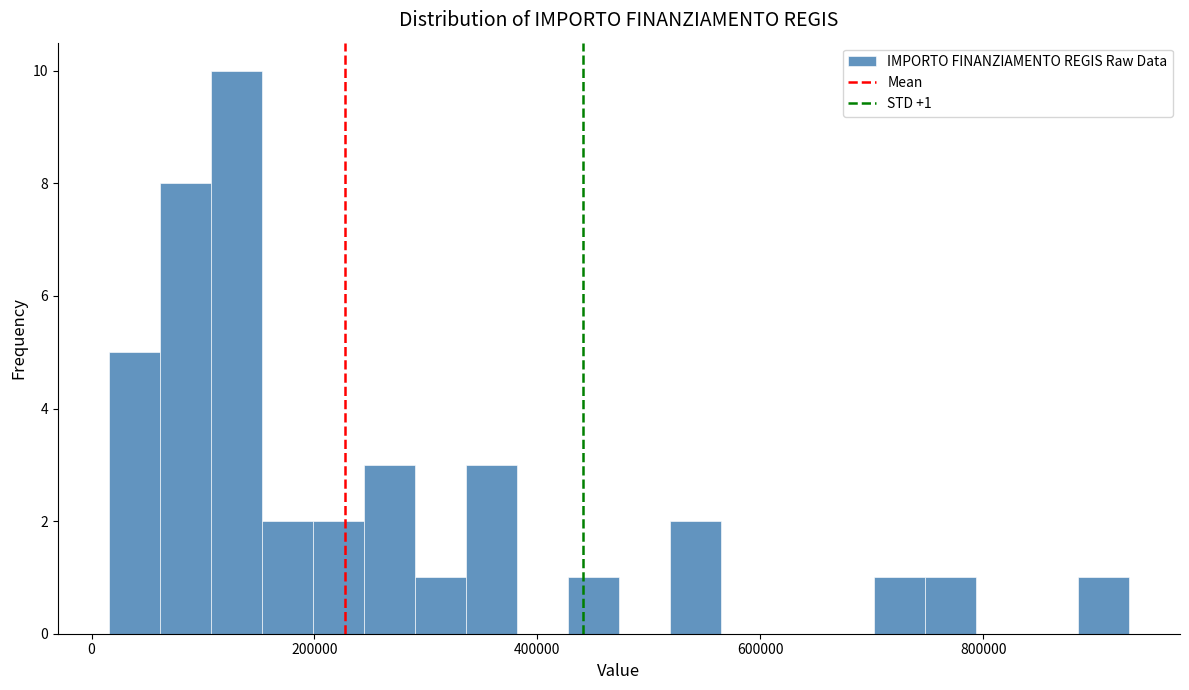

Around what value on the x-axis is the tallest bar? Give the approximate position of its centre, as read against the axis.

120000